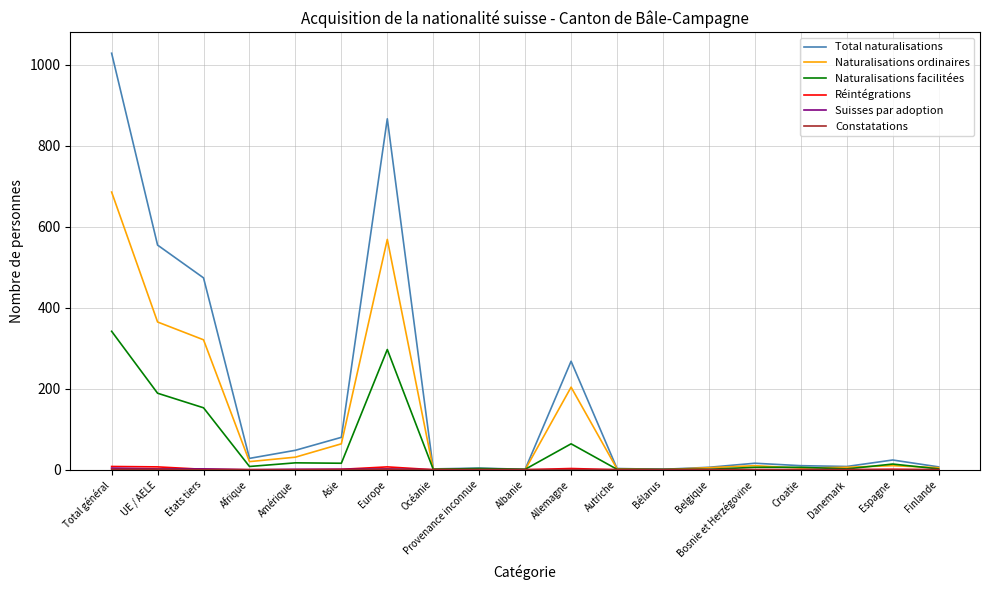

Which label corresponds to the largest value in the chart?

Total général